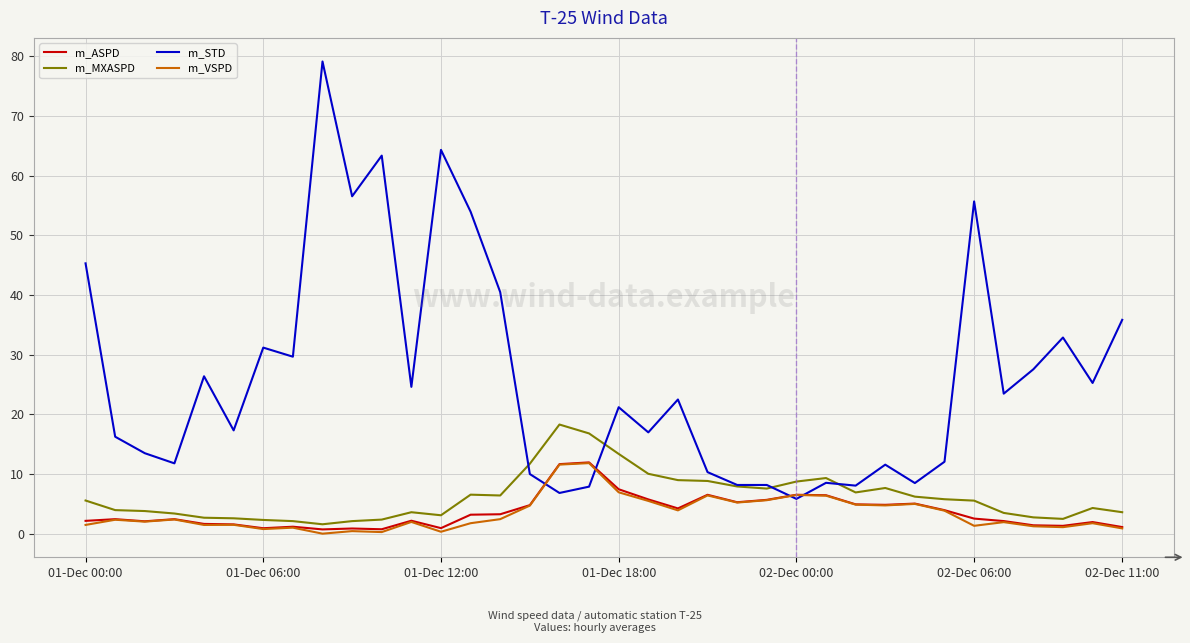

What is the greatest value displayed?

79.1